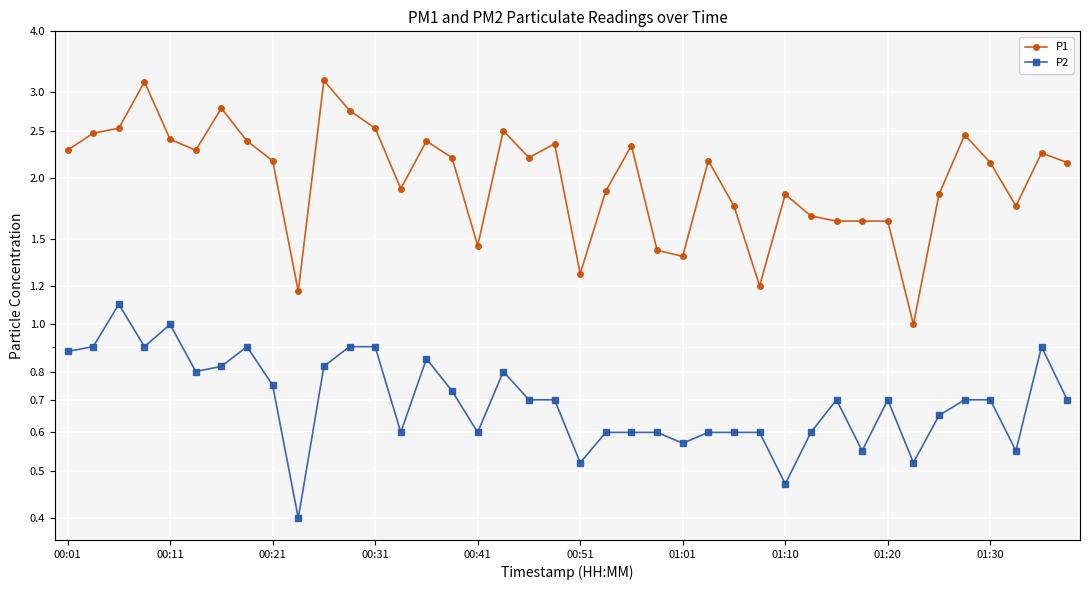

True or false: P1 and P2 cross at least once.

False